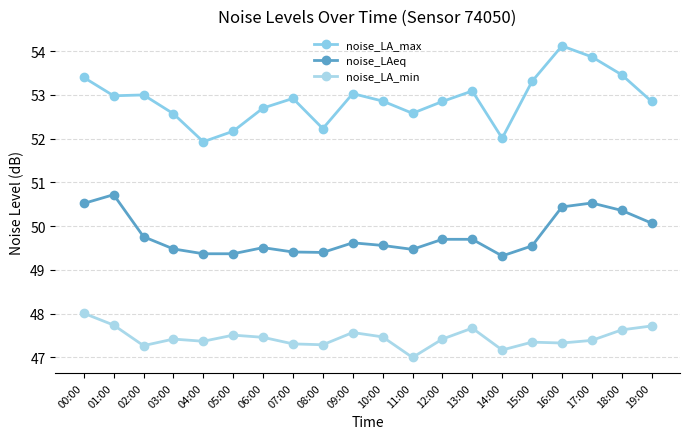

At which category is the sum across all series the highest?

00:00